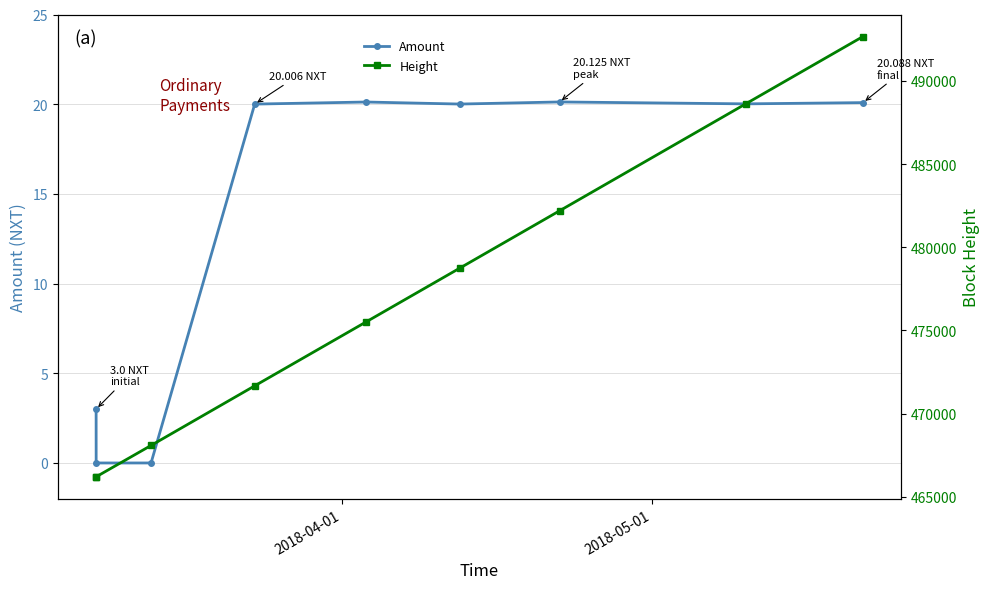

What position from the right is 2018-05-01?

8